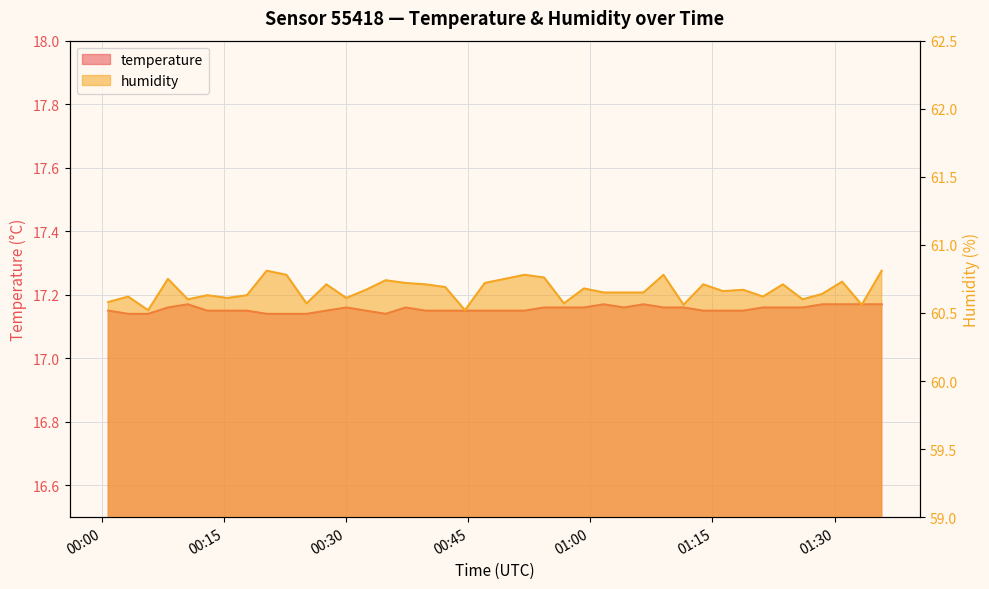

Reading right to left, extract all data points from this chart.

temperature: 17.2	17.2	17.2	17.2	17.2	17.2	17.2	17.1	17.1	17.1	17.2	17.2	17.2	17.2	17.2	17.2	17.2	17.2	17.1	17.1	17.1	17.1	17.1	17.1	17.2	17.1	17.1	17.2	17.1	17.1	17.1	17.1	17.1	17.1	17.1	17.2	17.2	17.1	17.1	17.1
humidity: 60.8	60.6	60.7	60.6	60.6	60.7	60.6	60.7	60.7	60.7	60.6	60.8	60.6	60.6	60.6	60.7	60.6	60.8	60.8	60.8	60.7	60.5	60.7	60.7	60.7	60.7	60.7	60.6	60.7	60.6	60.8	60.8	60.6	60.6	60.6	60.6	60.8	60.5	60.6	60.6